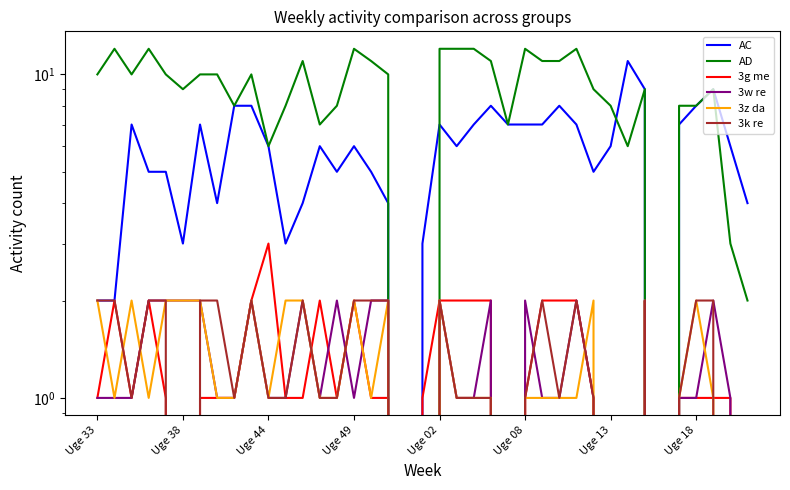

List the series in order of their peak value, highest first.

AD, AC, 3g me, 3w re, 3z da, 3k re